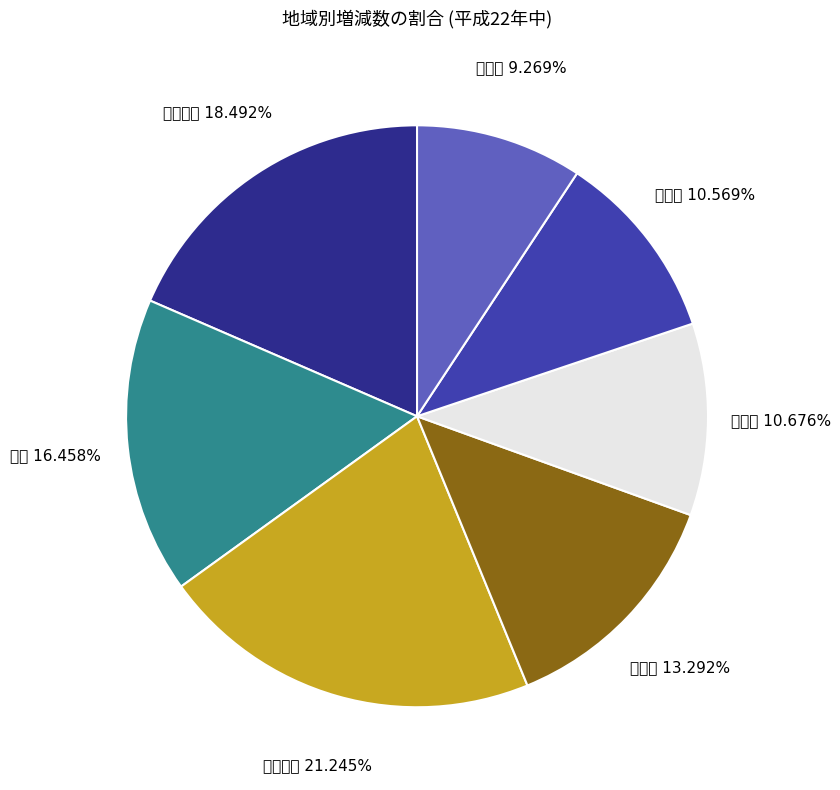

Does any single category account for the majority?

No